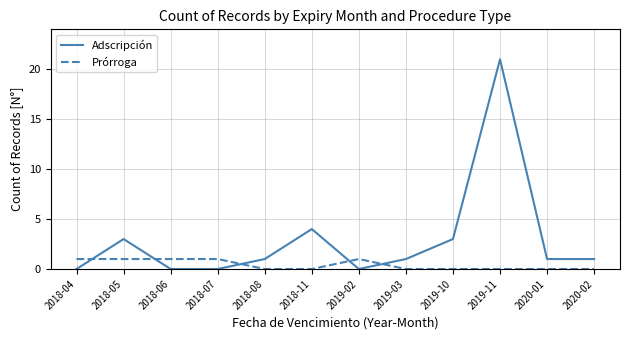

Where is Adscripción nearest to the value 10?

2018-11